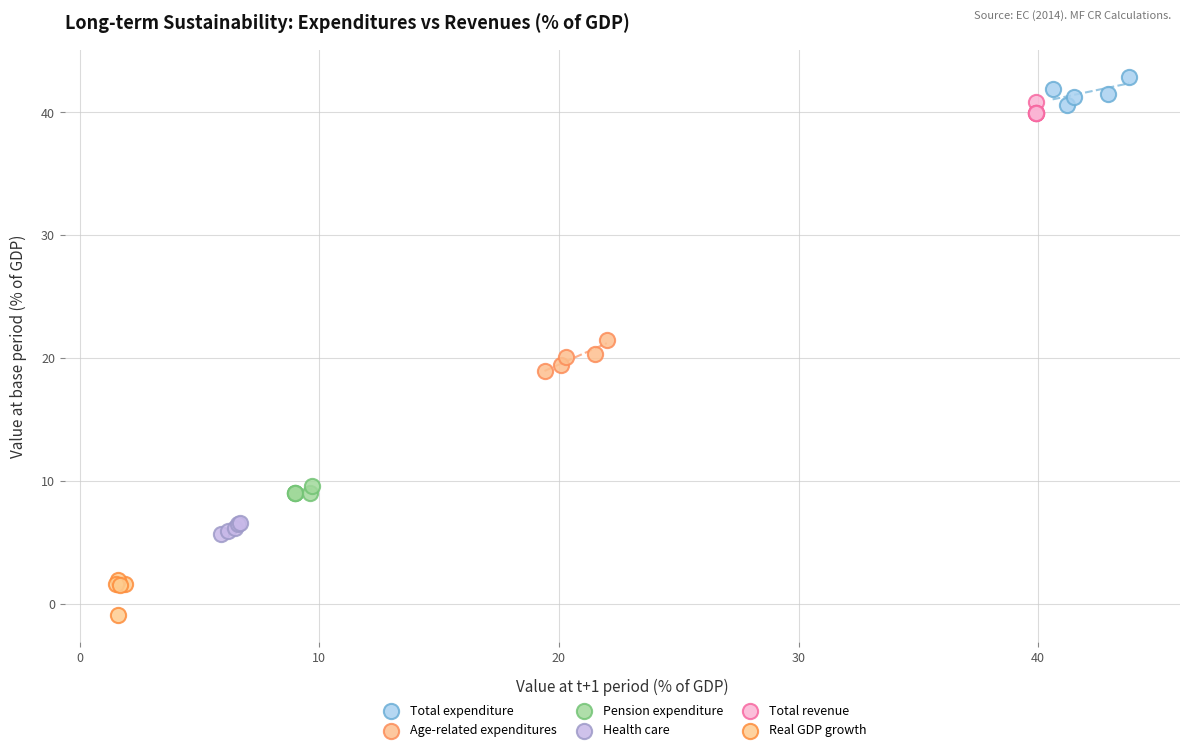

What are all the series names shown in the legend?

Total expenditure, Age-related expenditures, Pension expenditure, Health care, Total revenue, Real GDP growth